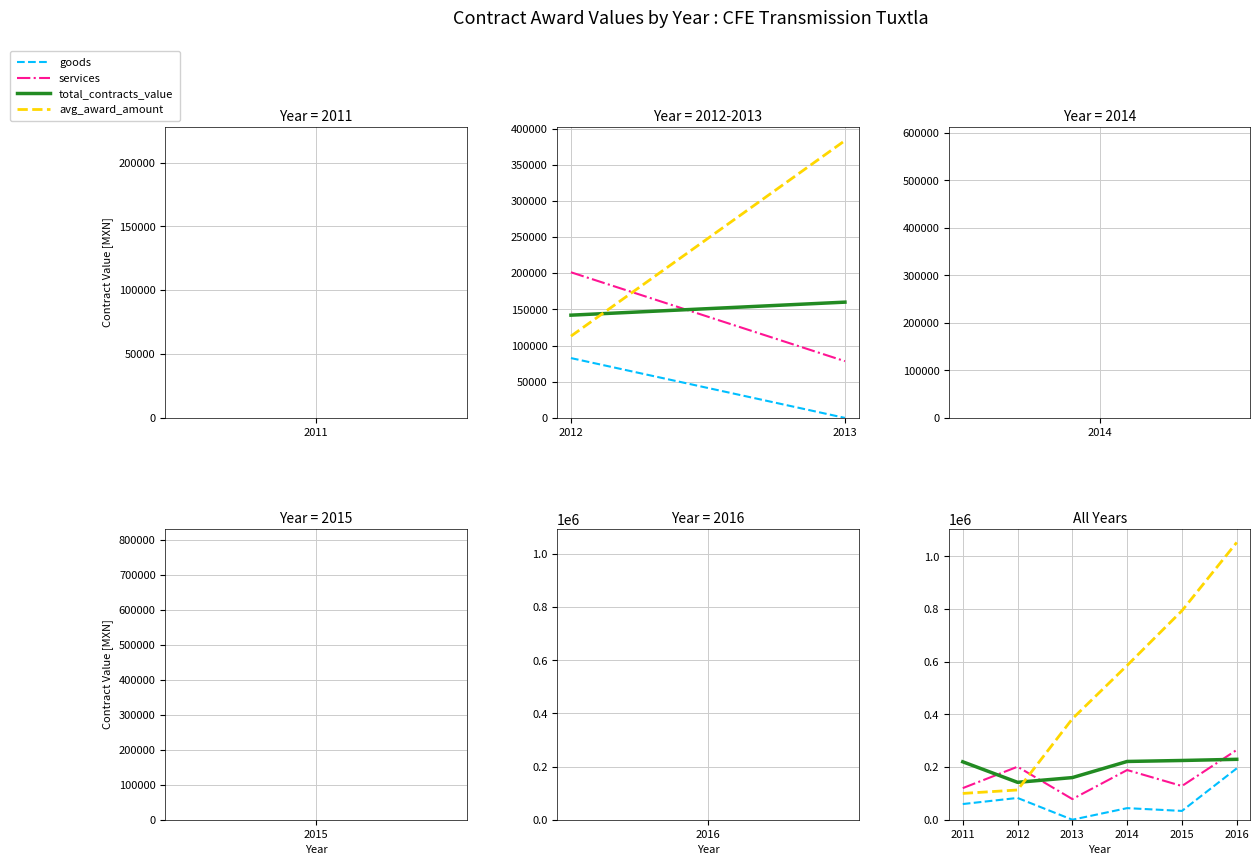

Where do avg_award_amount and total_contracts_value first cross each other?

2012 and 2013